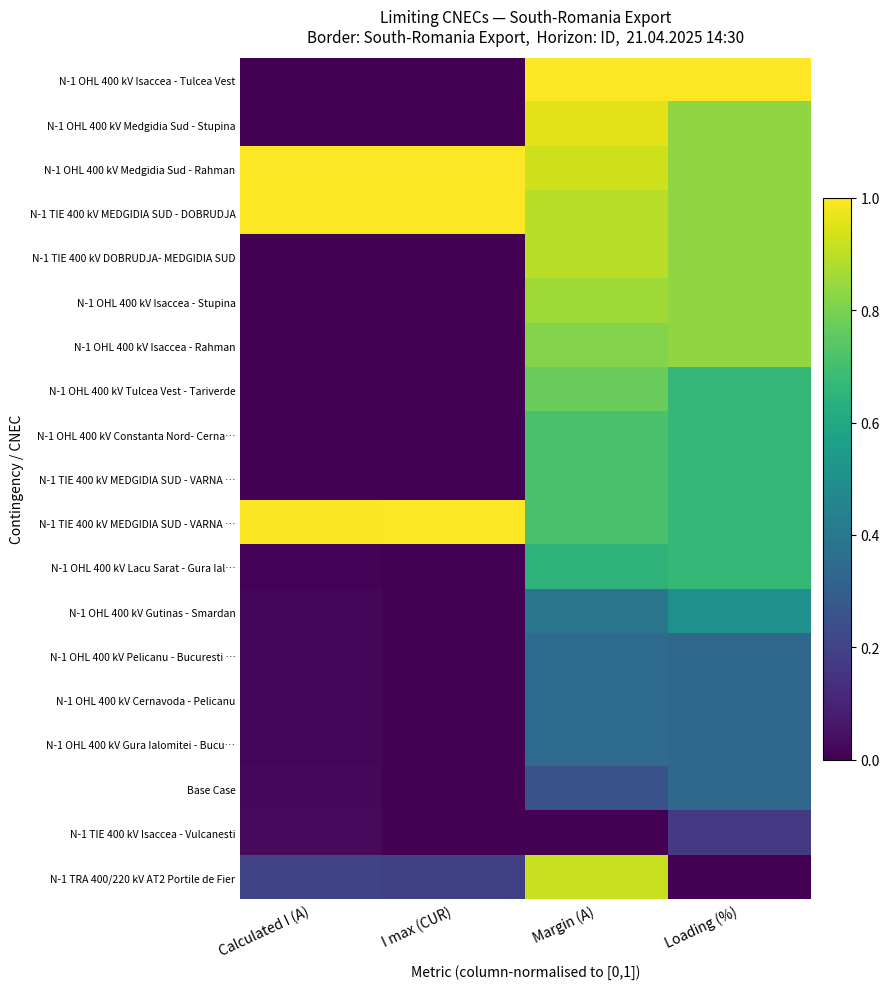

At which category is the sum across all series the highest?

Margin (A)